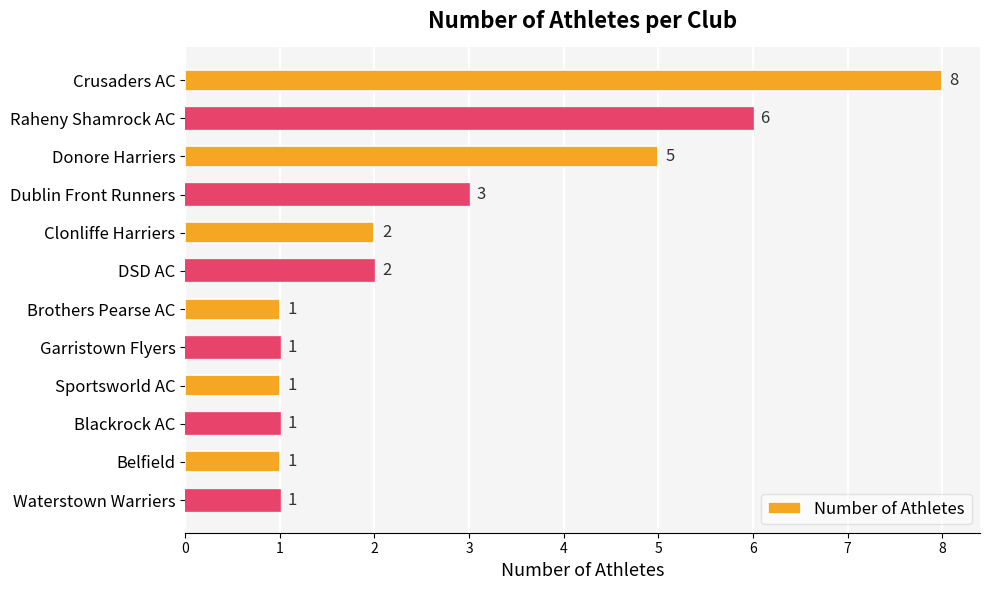

What is the sum of the values at Dublin Front Runners and Clonliffe Harriers?

5